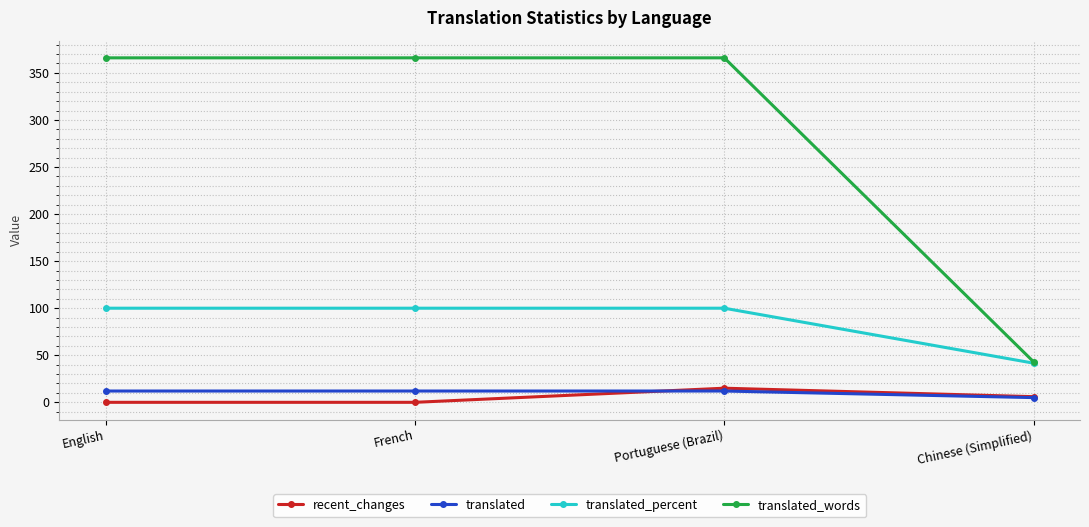

What is the value of the translated point at the 3rd from the left?

12.0